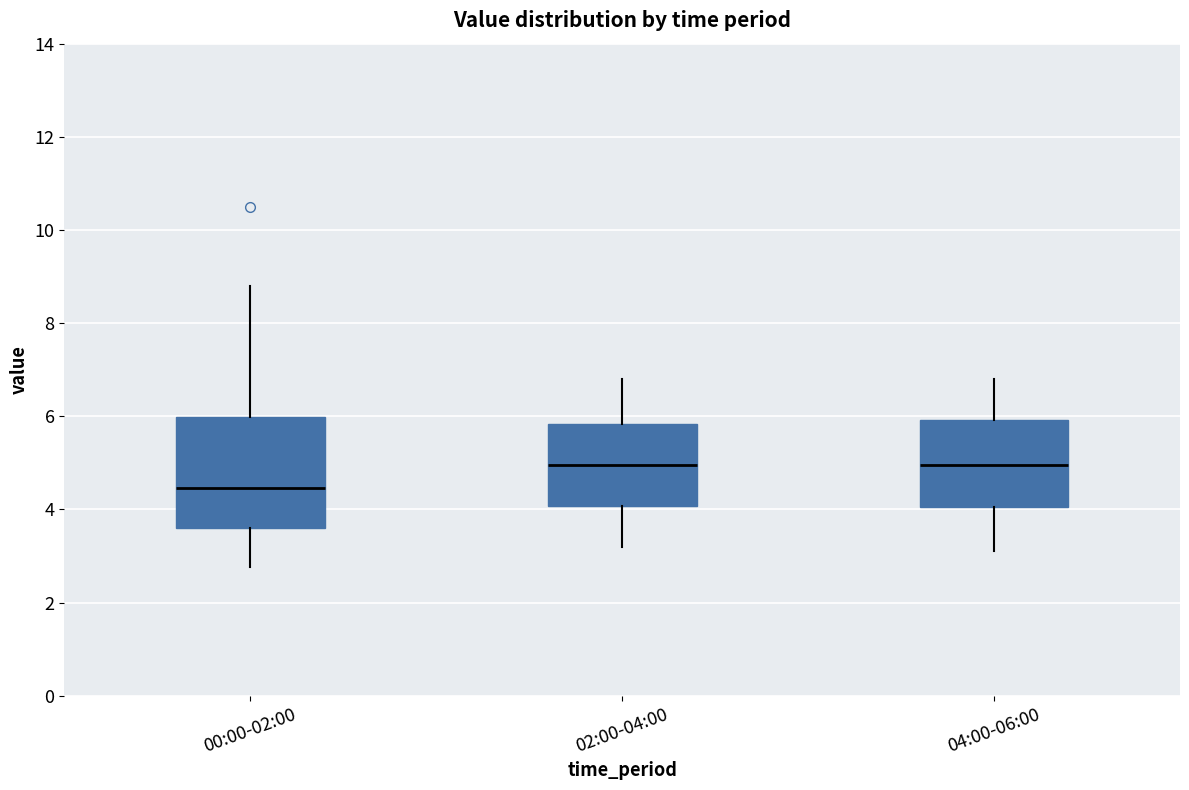

Which box is the tallest, from its lower edge to its upper edge?

00:00-02:00